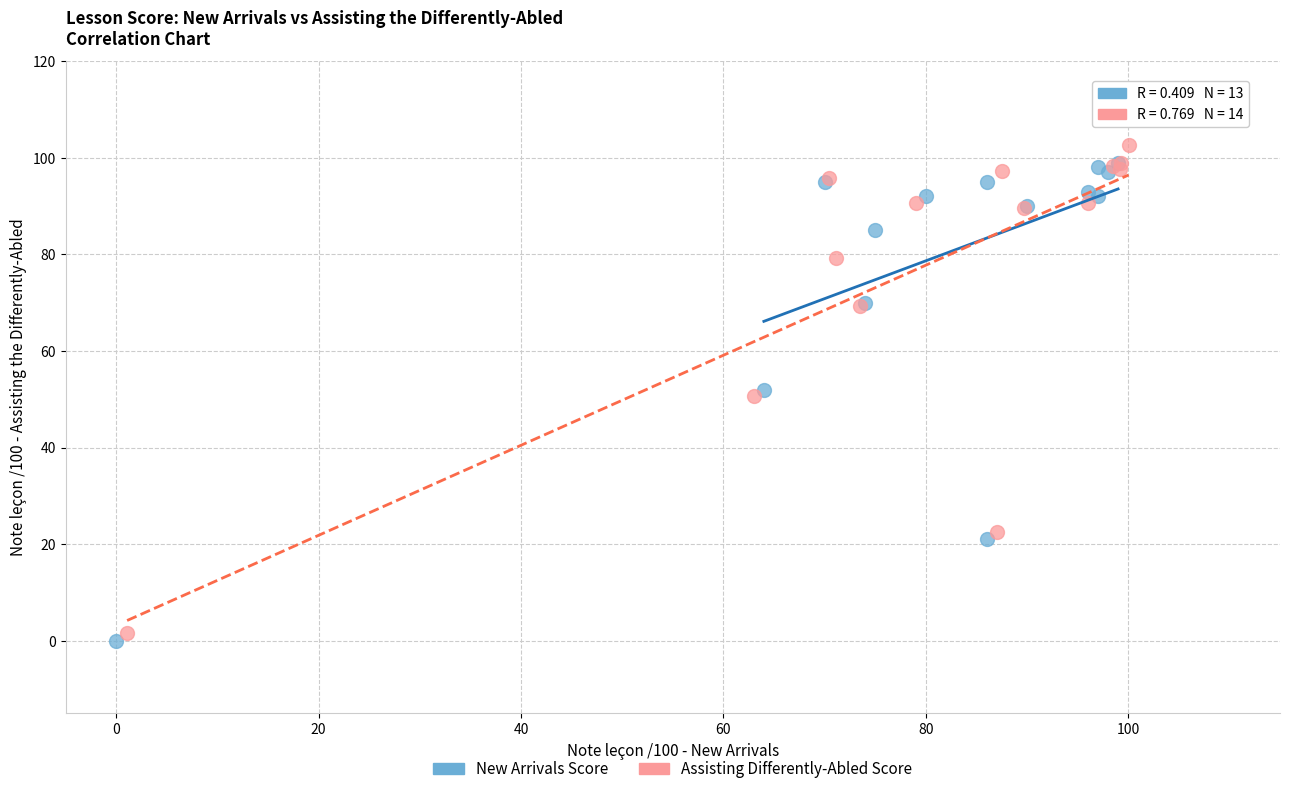

Which series reaches the minimum Y coordinate?

New Arrivals Score